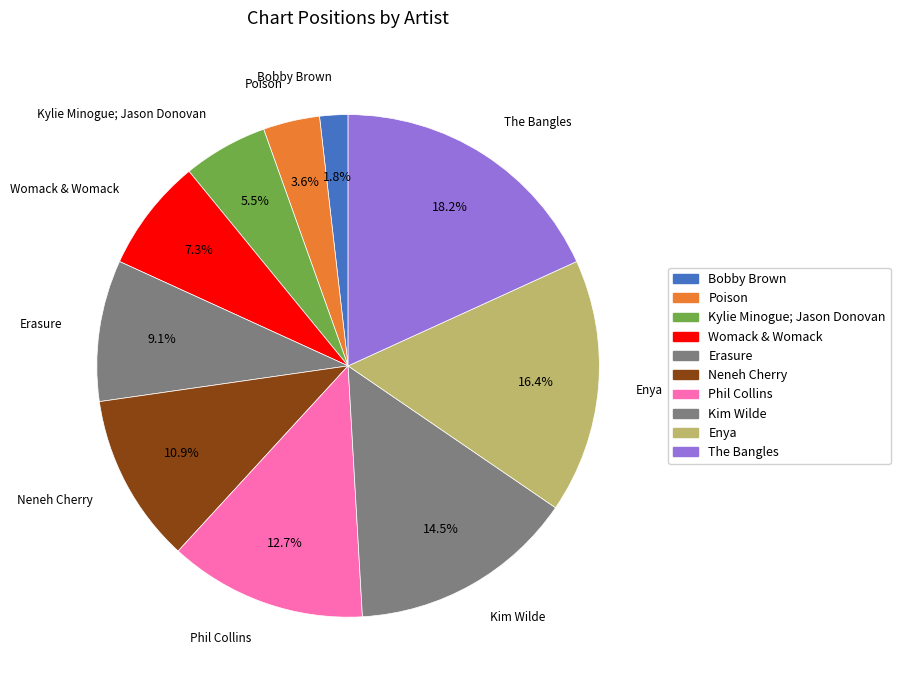

How many slices are in this pie chart?

10